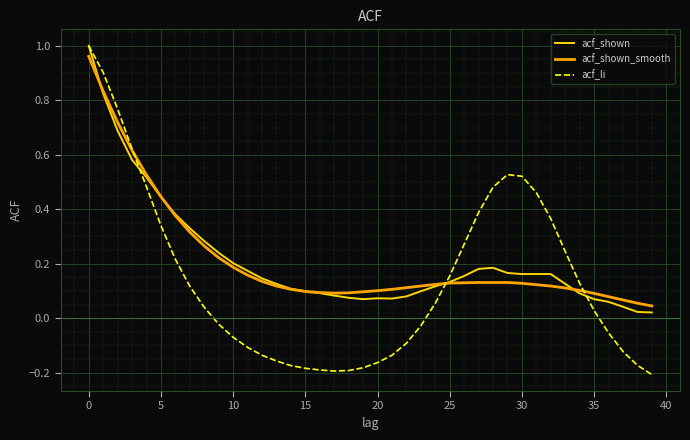

Which series has the largest range (max minus min)?

acf_li